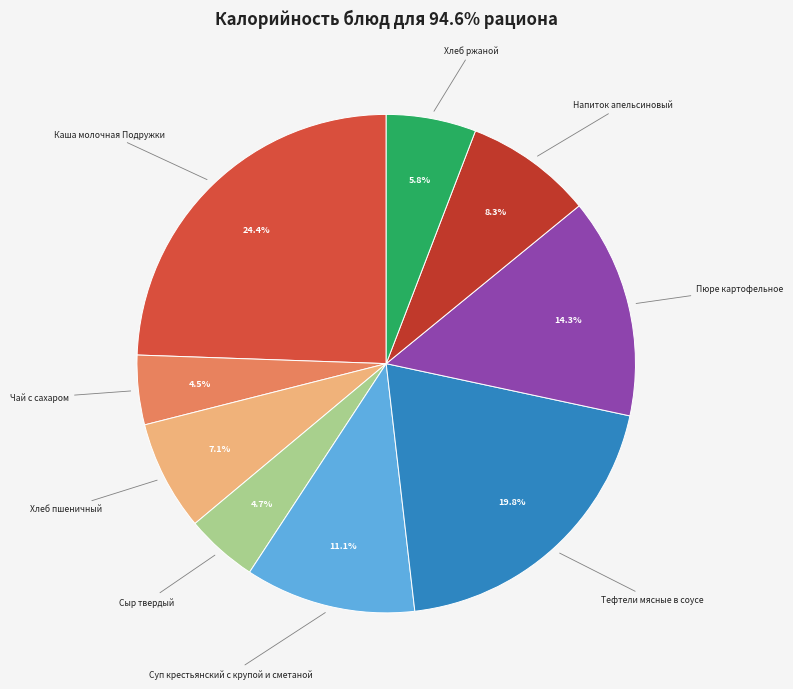

Between Каша молочная Подружки and Хлеб ржаной, which is larger?

Каша молочная Подружки